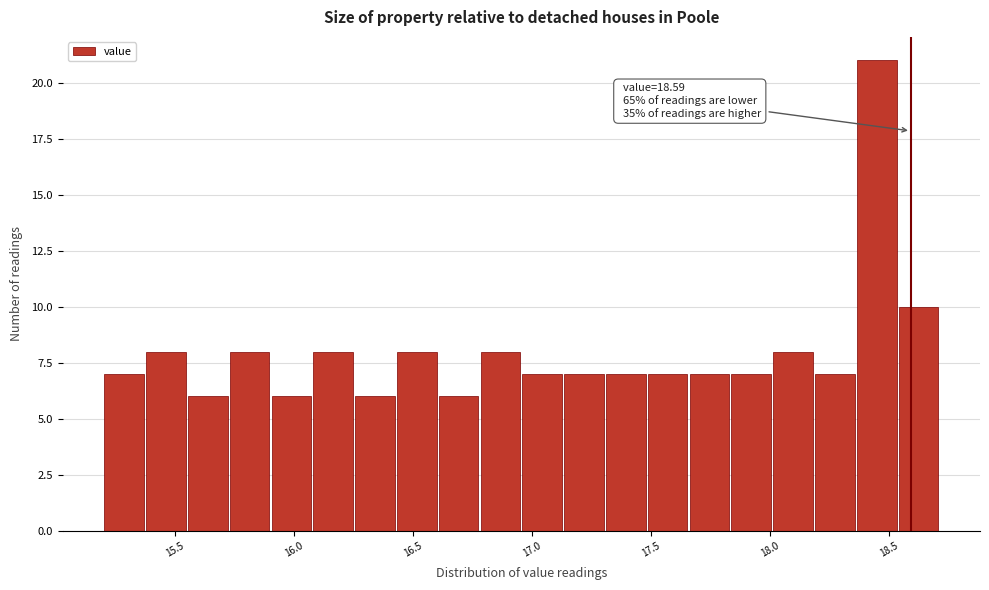

Read against the x-axis, roughly where is the centre of the tallest bar?

18.45